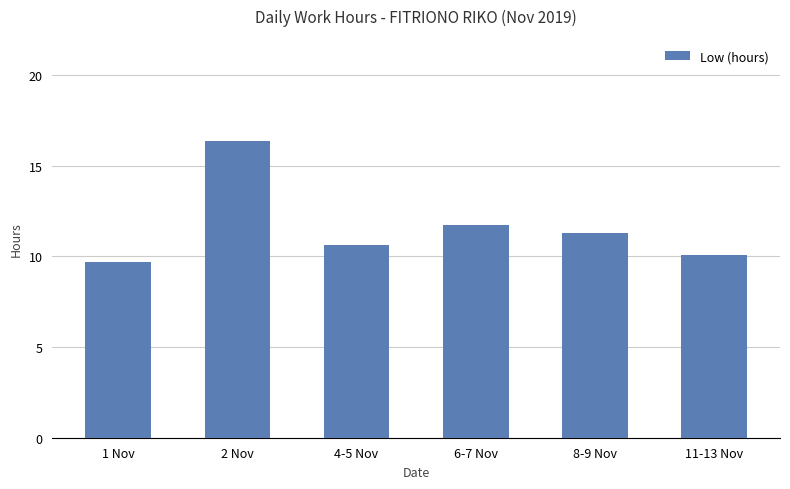

Between 2 Nov and 8-9 Nov, which is larger?

2 Nov